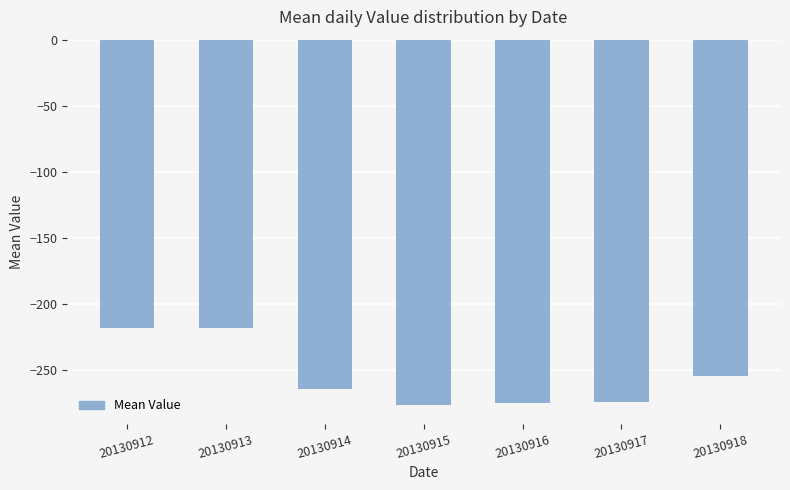

The chart shows a value of -277.0 at 20130915. True or false?

True